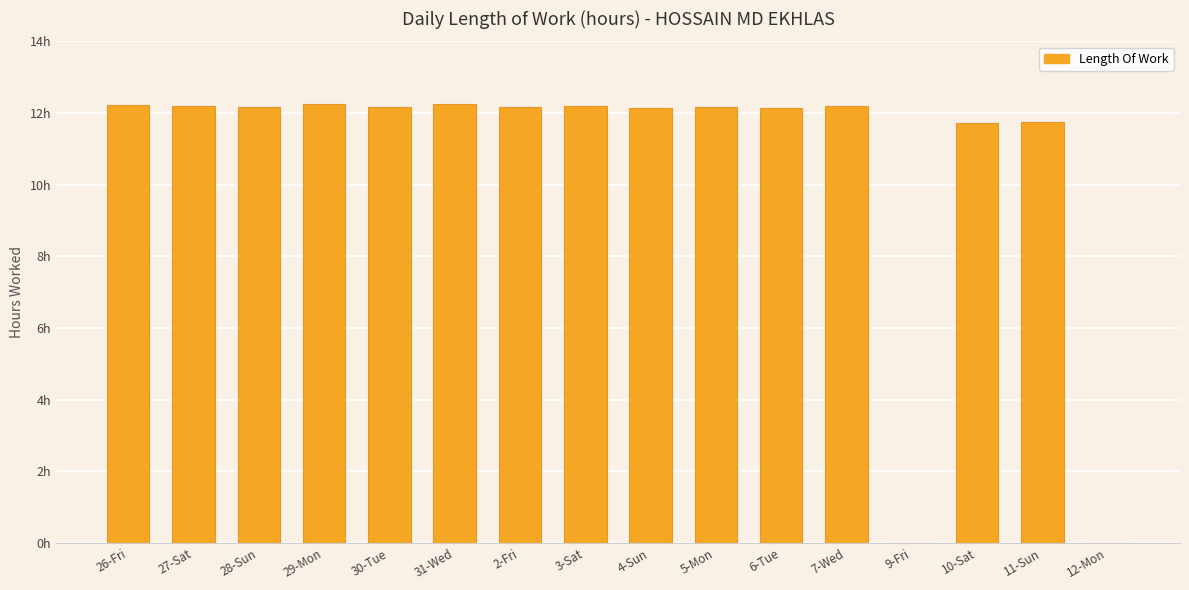

Rank the categories by value from highest to lowest.

29-Mon, 31-Wed, 26-Fri, 27-Sat, 3-Sat, 7-Wed, 30-Tue, 5-Mon, 28-Sun, 2-Fri, 4-Sun, 6-Tue, 11-Sun, 10-Sat, 9-Fri, 12-Mon